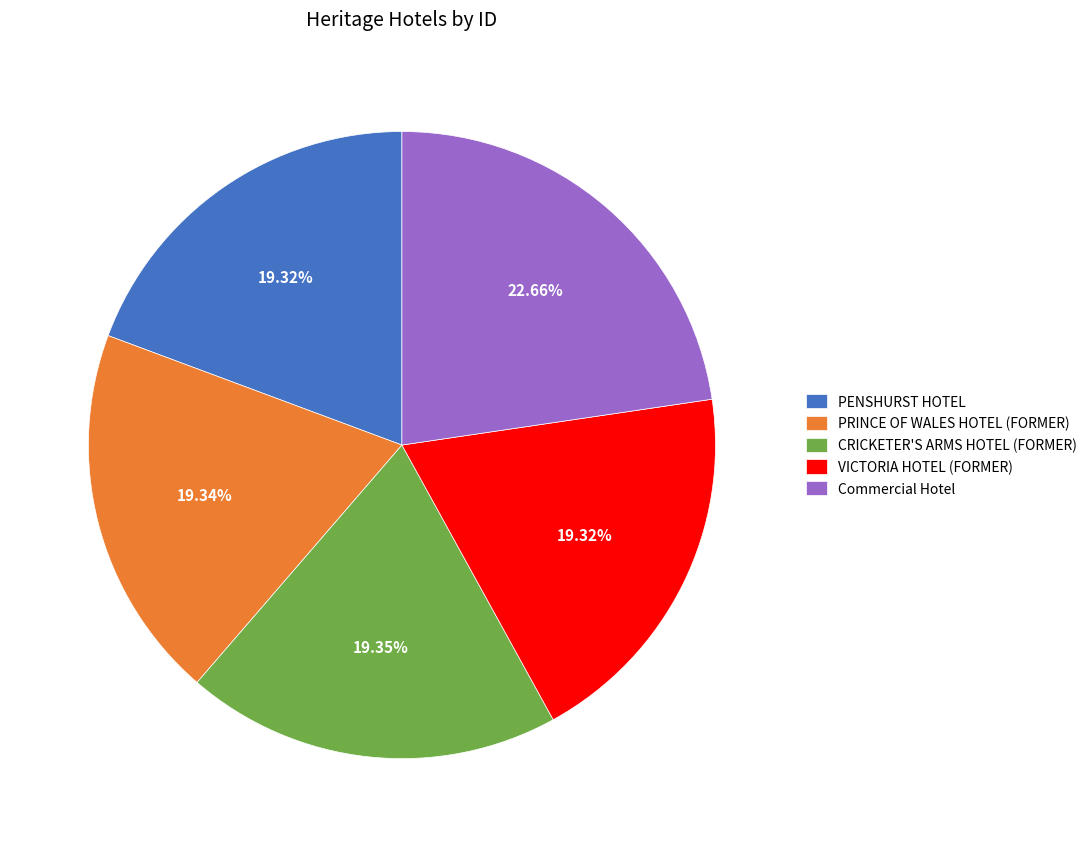

To the nearest percent, what is the combined percentage of VICTORIA HOTEL (FORMER) and PENSHURST HOTEL?

39%